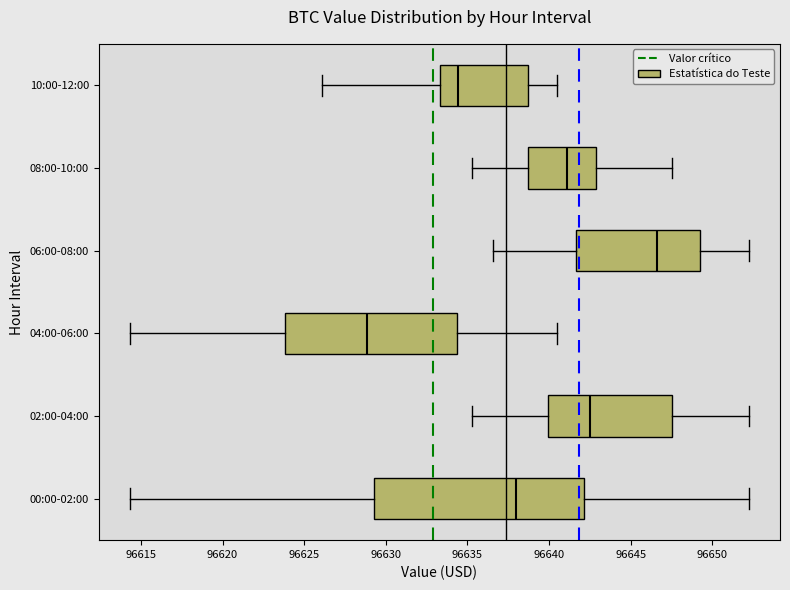

Which box has the furthest to the right median line?

06:00-08:00